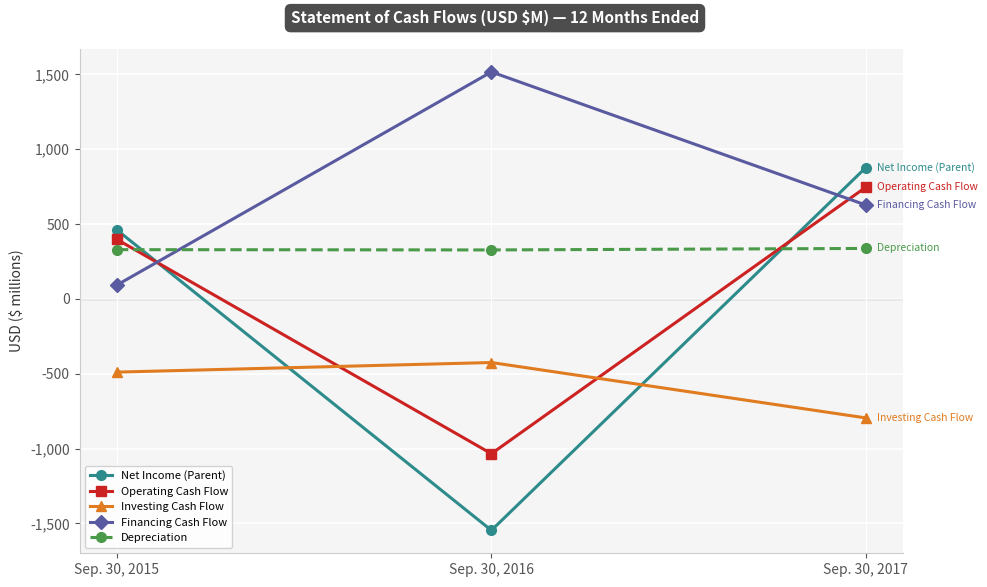

Which series changed the most between Sep. 30, 2016 and Sep. 30, 2017?

Net Income (Parent)